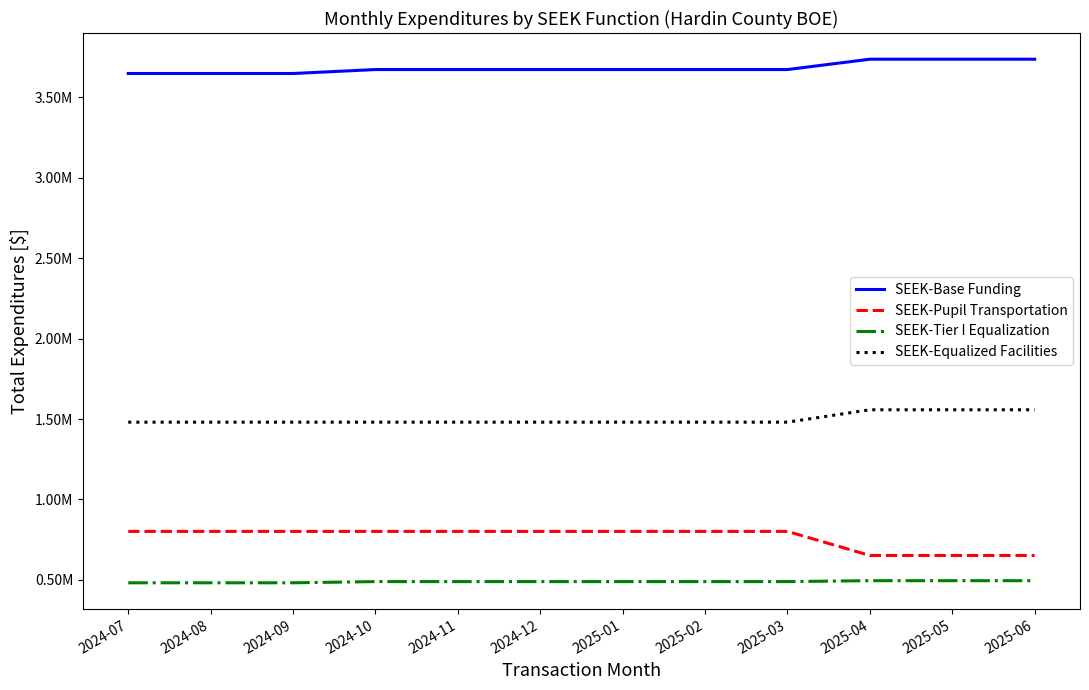

Does the chart display data point markers on the line(s)?

No